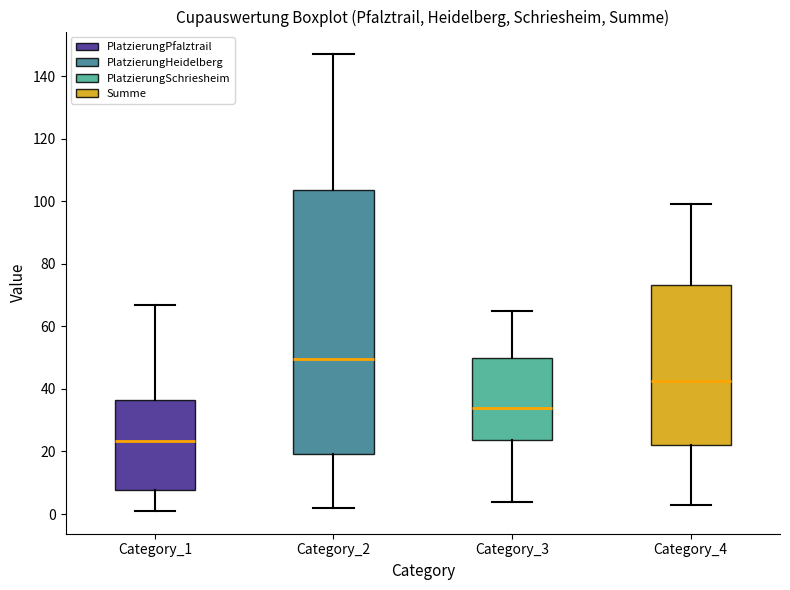

Where is the lower edge of the box for Category_2 on the y-axis? The values are not printed on the chart, so give them approximately, as read against the axis.

20